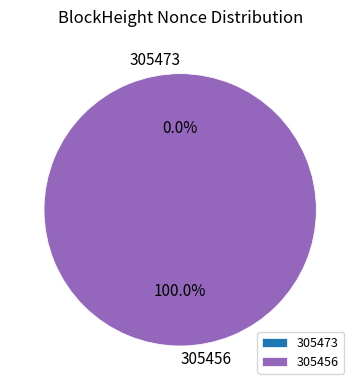

Count the number of slices in the pie.

2